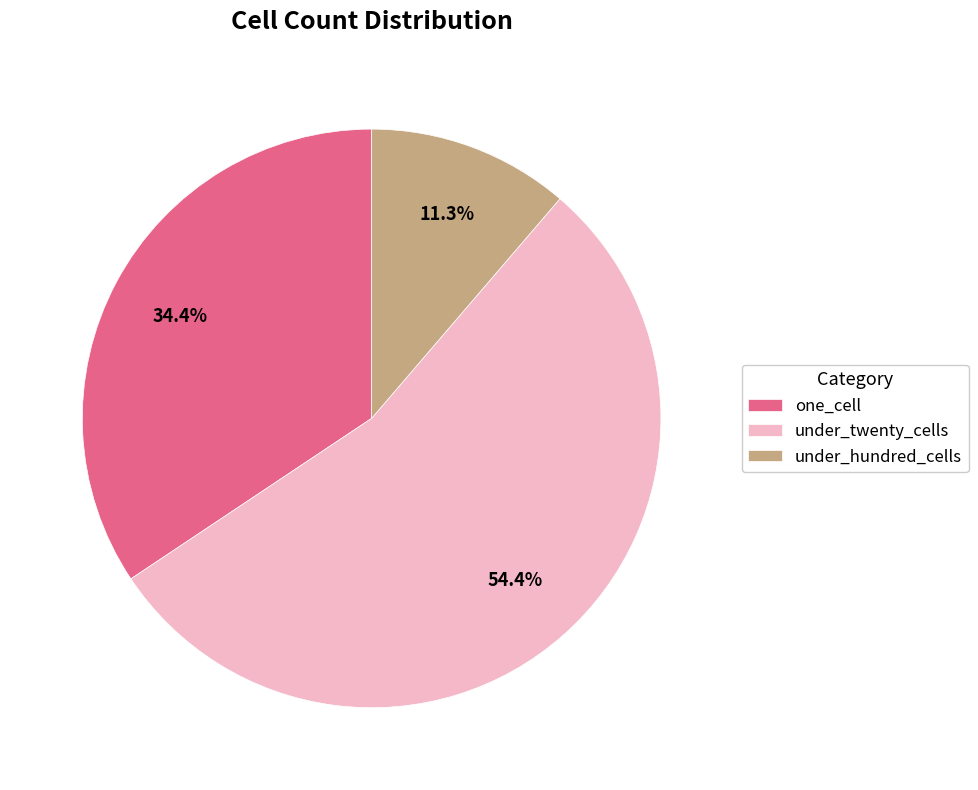

Between one_cell and under_hundred_cells, which is larger?

one_cell